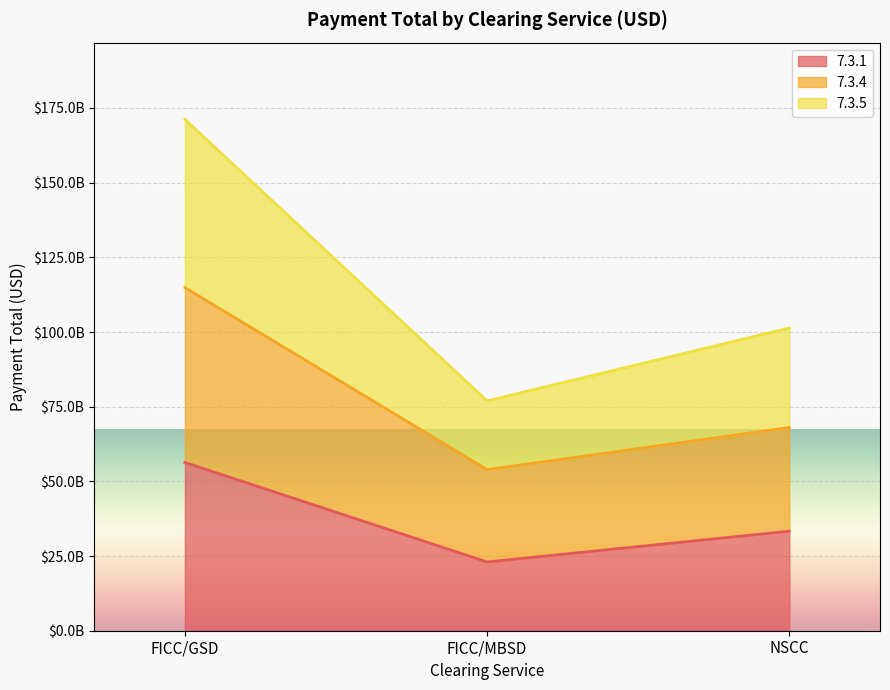

Read the 7.3.5 value at FICC/GSD.

171205790491.8